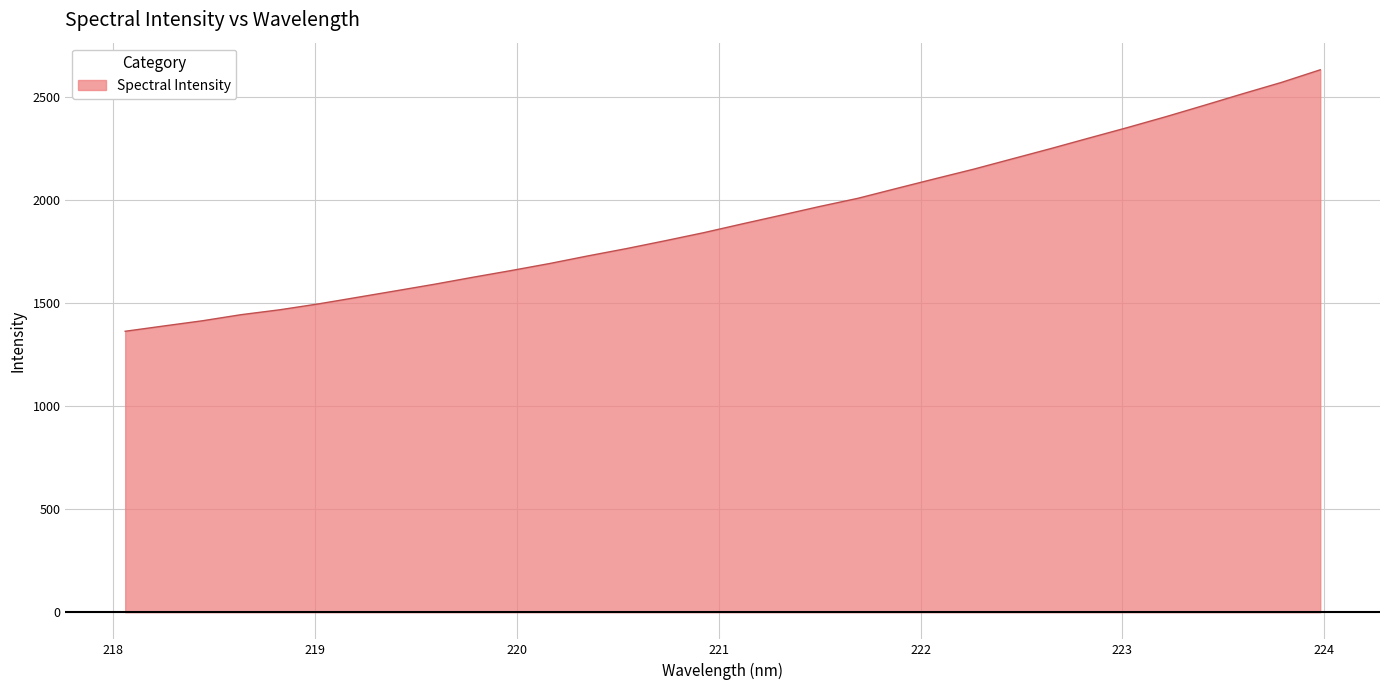

What is the maximum value shown in the chart?

2631.7